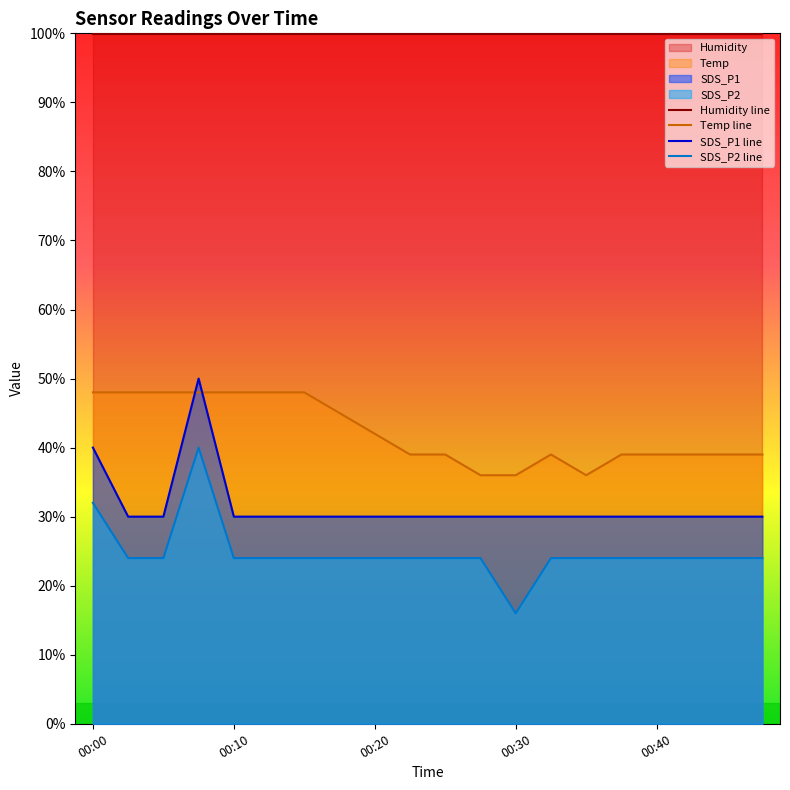

What is the value of the SDS_P1 point at the 13th from the left?

30